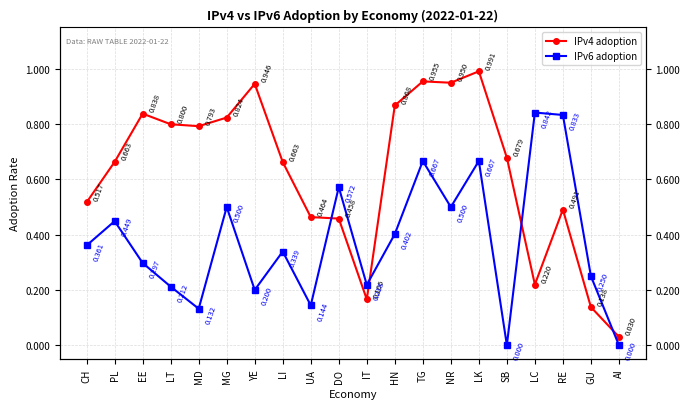

Between EE and LC, which series saw the biggest shift?

IPv4 adoption